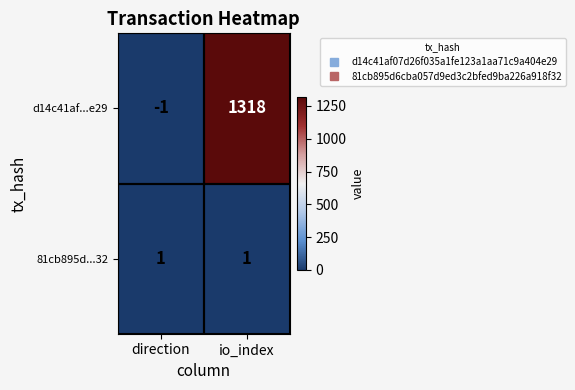

True or false: d14c41af...e29 has a value of -2 at direction.

False